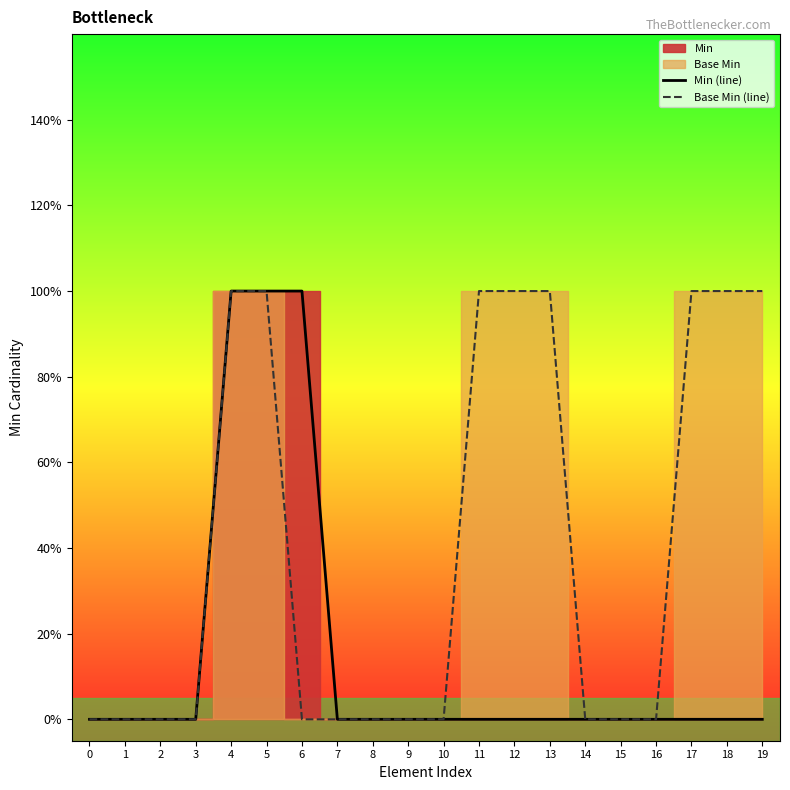

Between 8 and 12, which series saw the biggest shift?

Base Min (line)